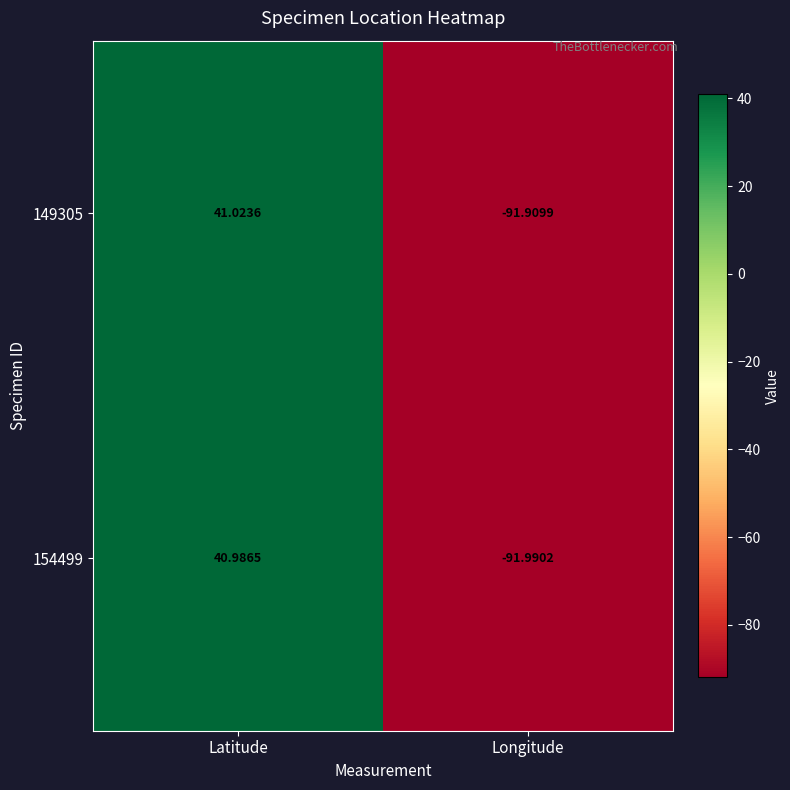

Where does the 154499 series first go above 40?

Latitude